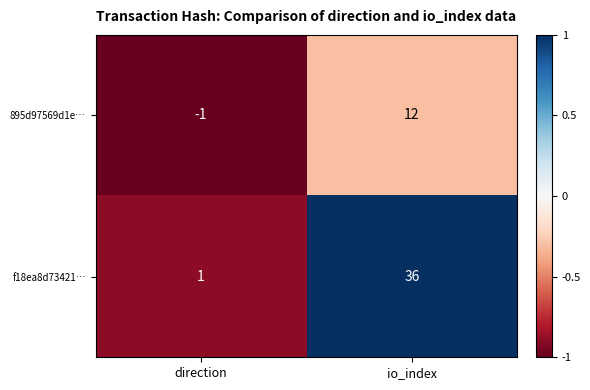

Which label corresponds to the largest value in the chart?

io_index